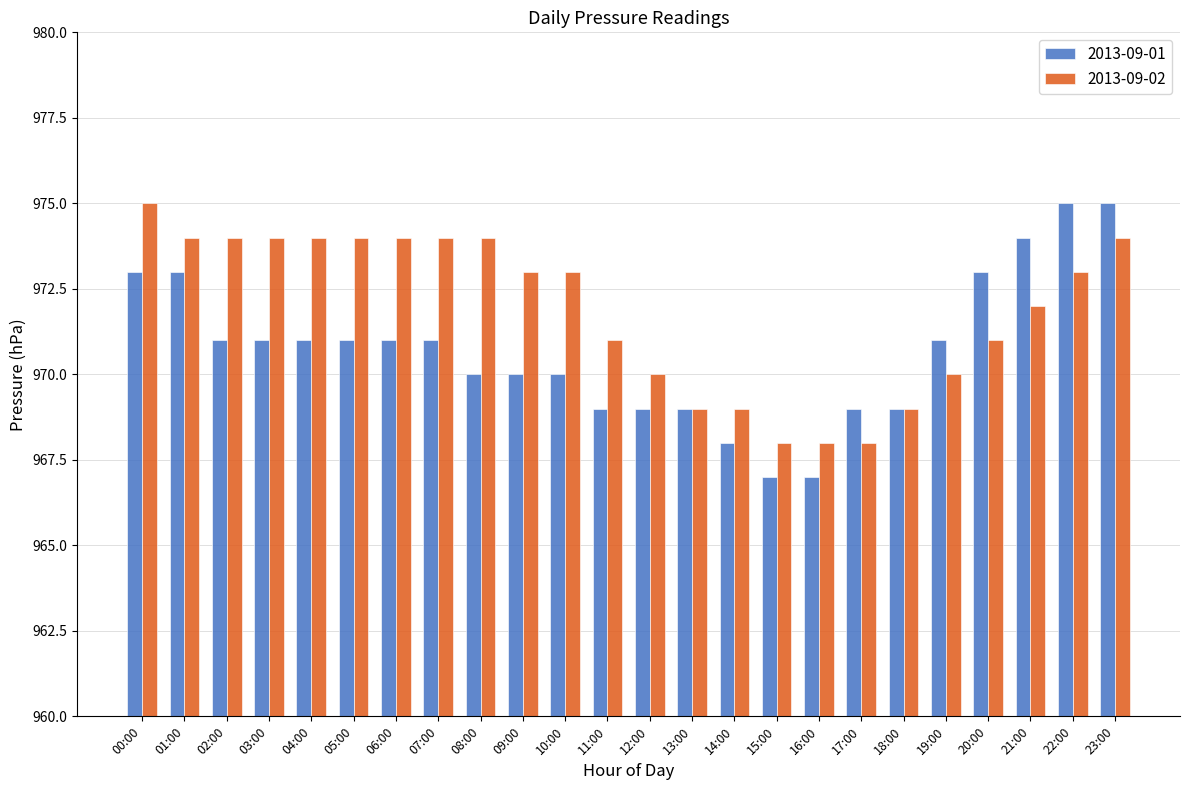

What is the minimum value for 2013-09-02?

968